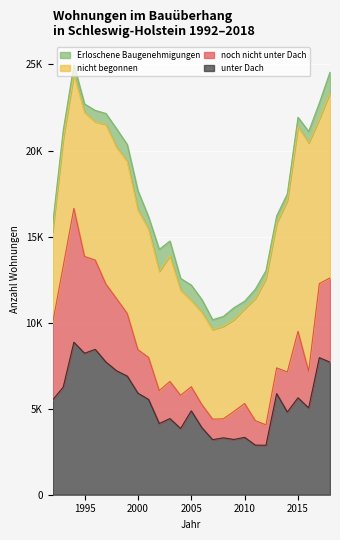

Between 1998 and 2016, which series saw the biggest shift?

nicht begonnen